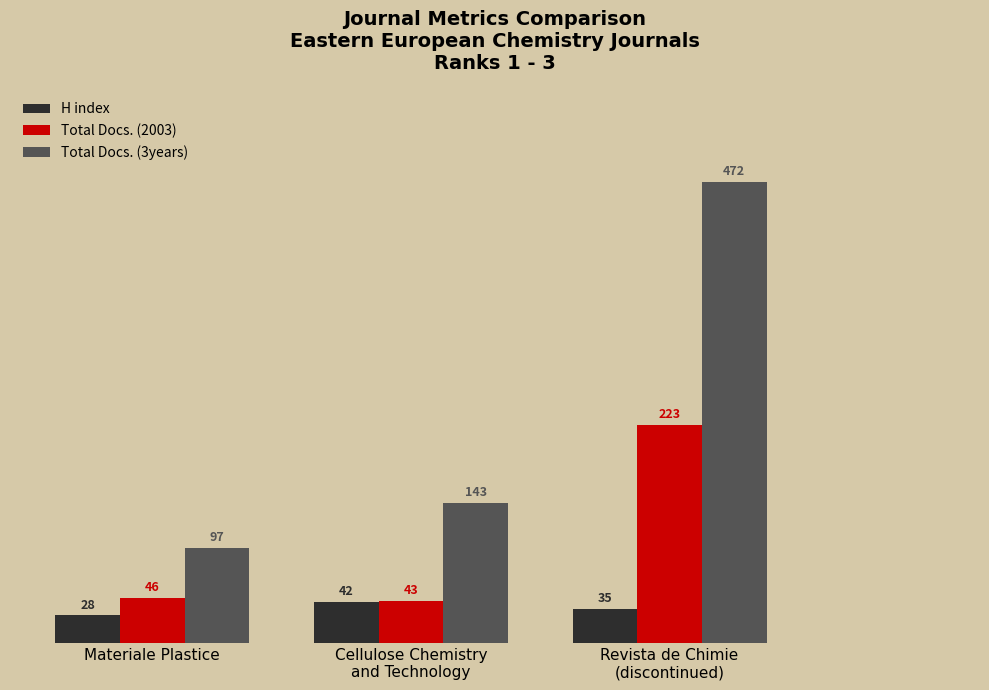

Reading left to right, what are all the values shown in this chart?

H index: 28	42	35
Total Docs. (2003): 46	43	223
Total Docs. (3years): 97	143	472